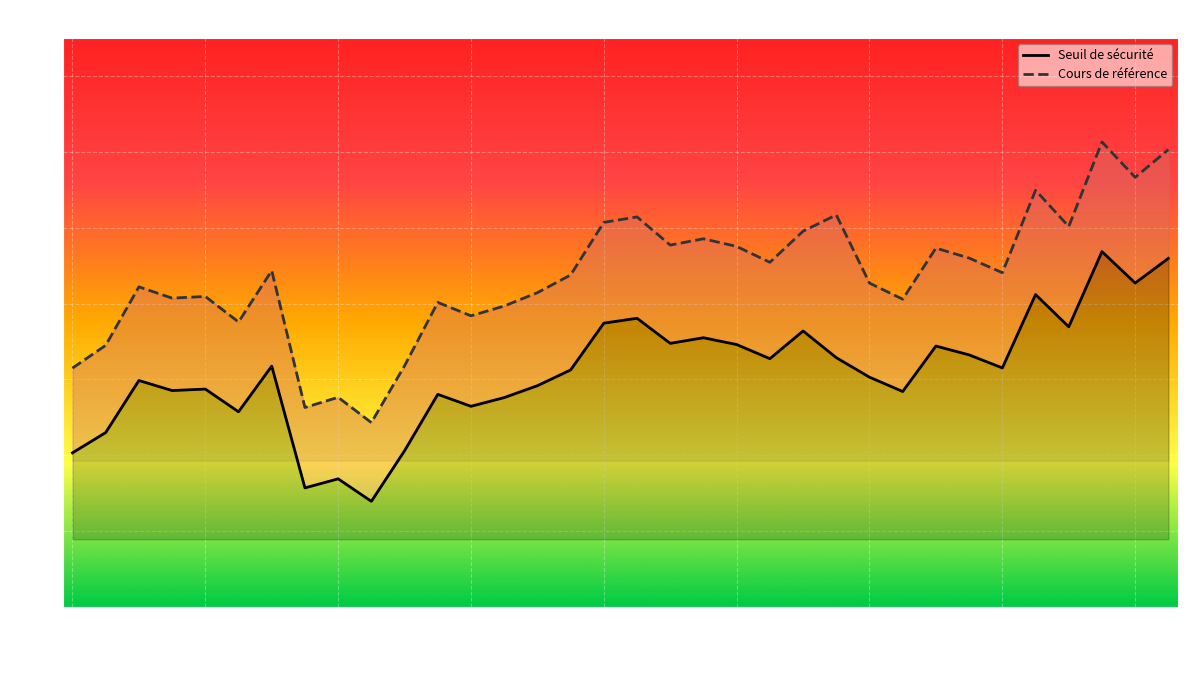

How many data points does each series have?

34